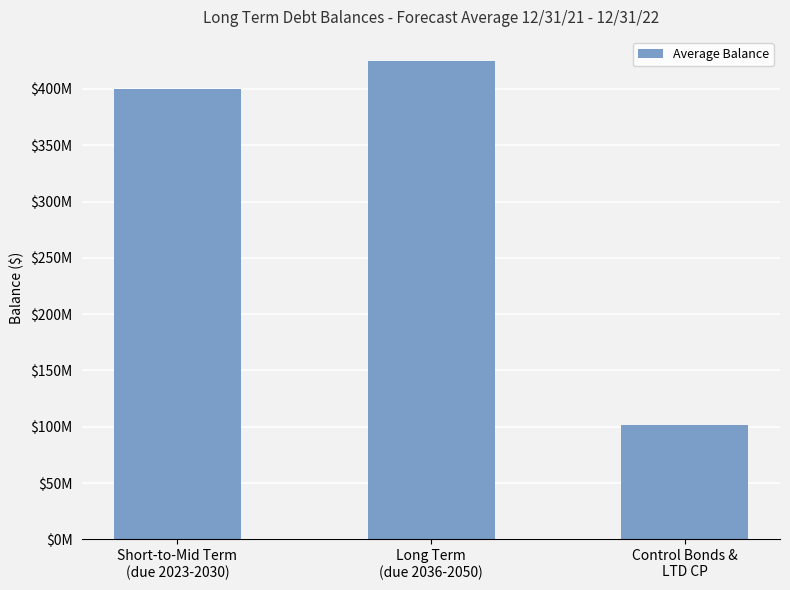

What value does the data have at Control Bonds &
LTD CP?

101720000